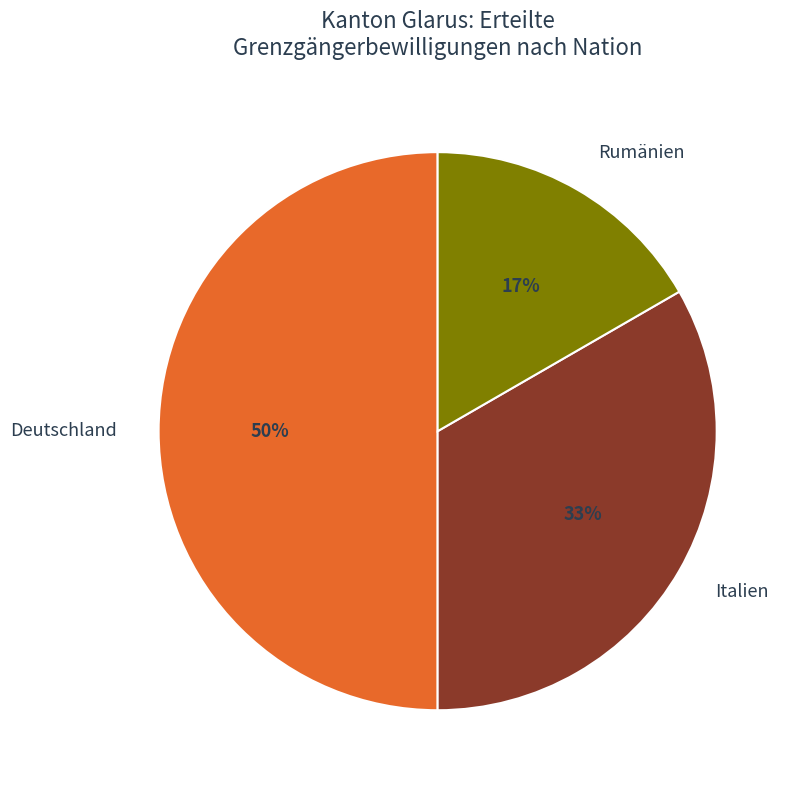

The Deutschland slice represents 50% of the pie. True or false?

True